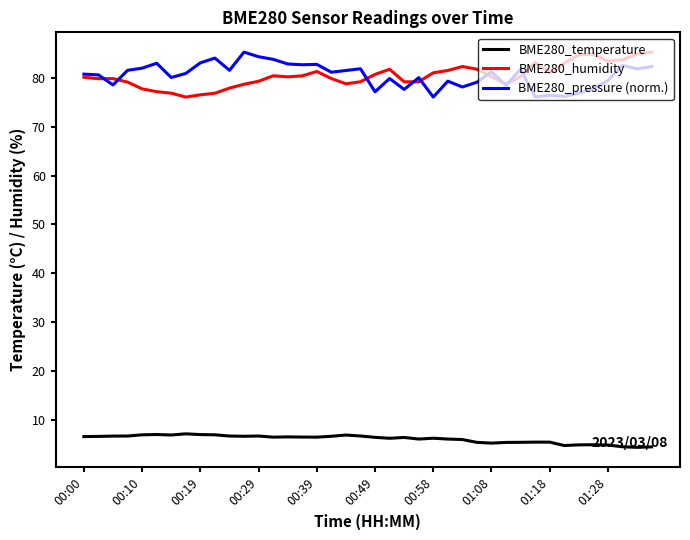

In BME280_humidity, how many points are higher than both neighbors (excluding endpoints)?

7